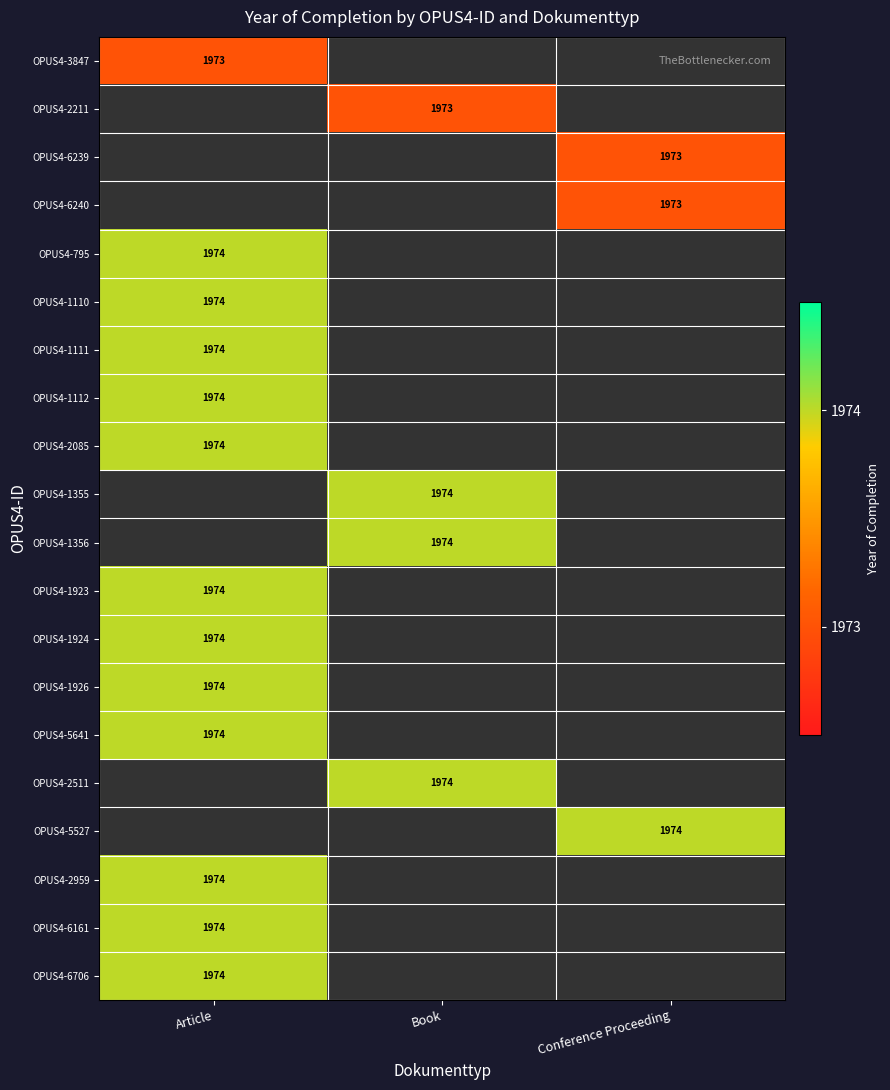

The OPUS4-1355 series shows 1113 at Book. True or false?

False